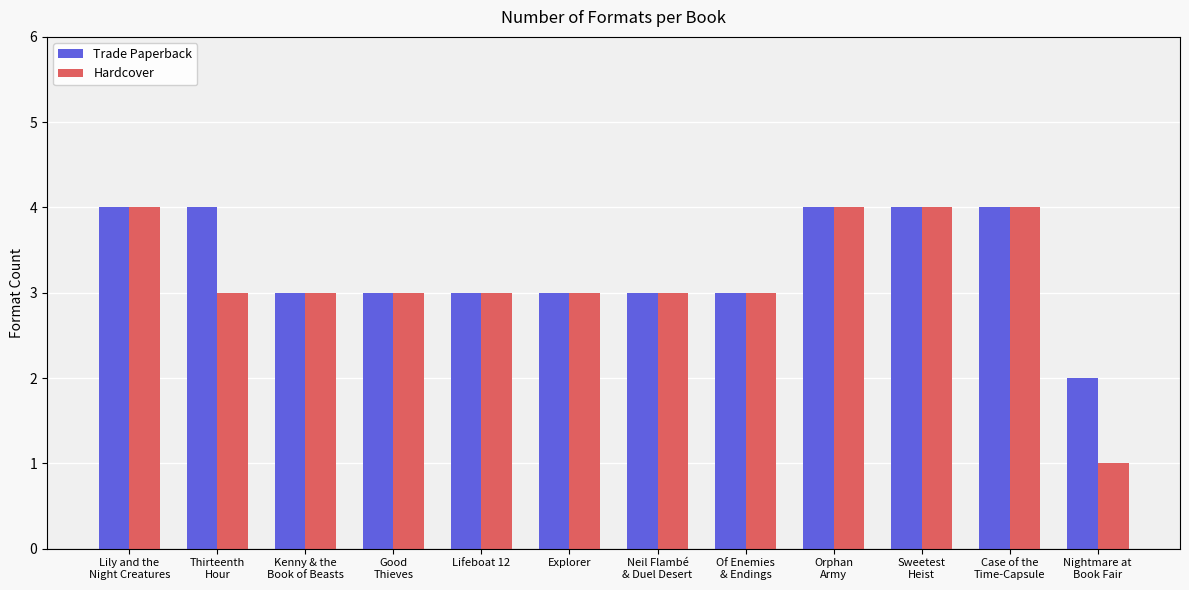

Which series has the widest spread of values?

Hardcover